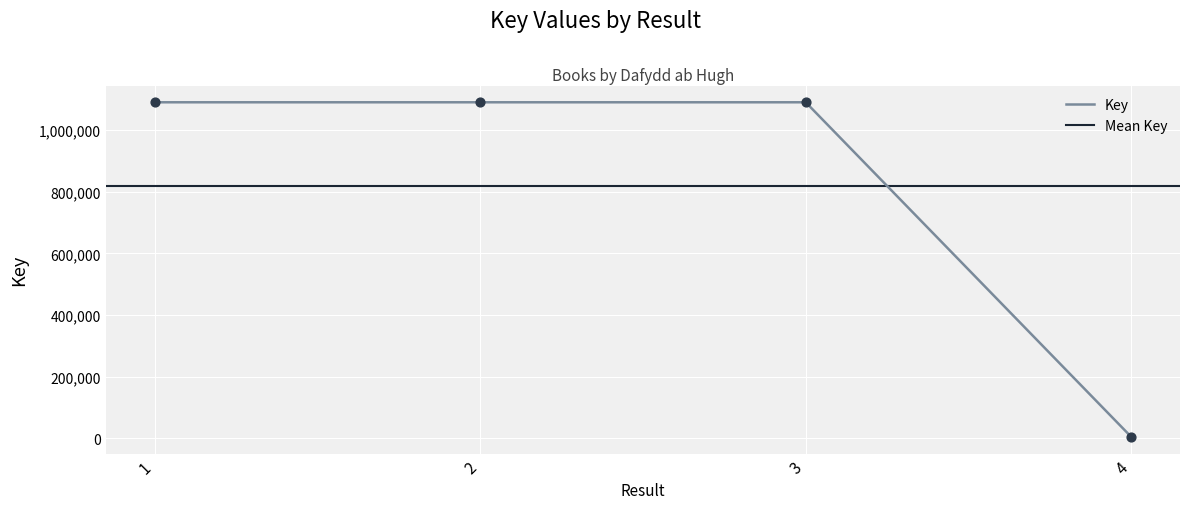

What is the change in value from 1 to 4?

-1086018